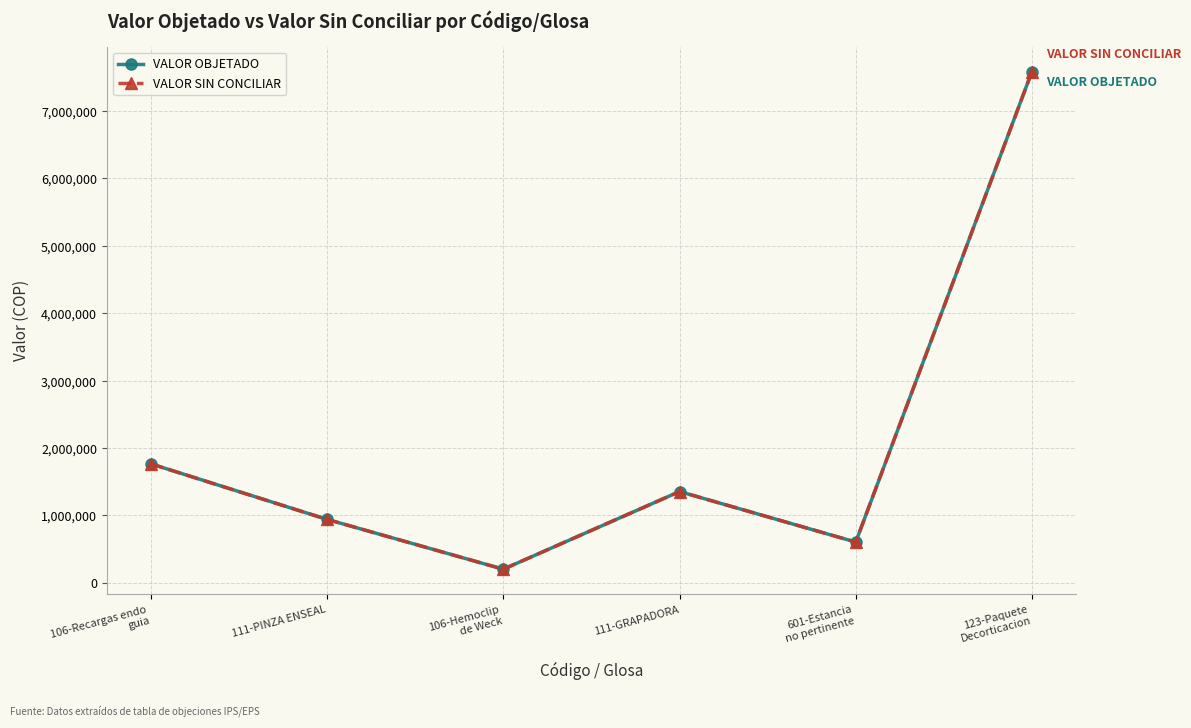

Does the chart have visible grid lines?

Yes